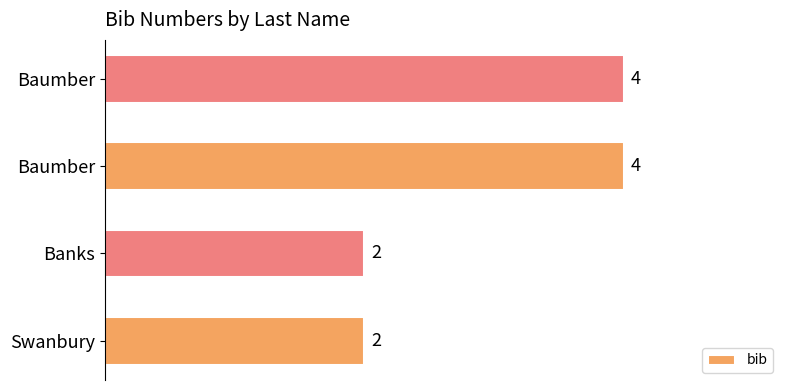

How many series are shown in this chart?

1